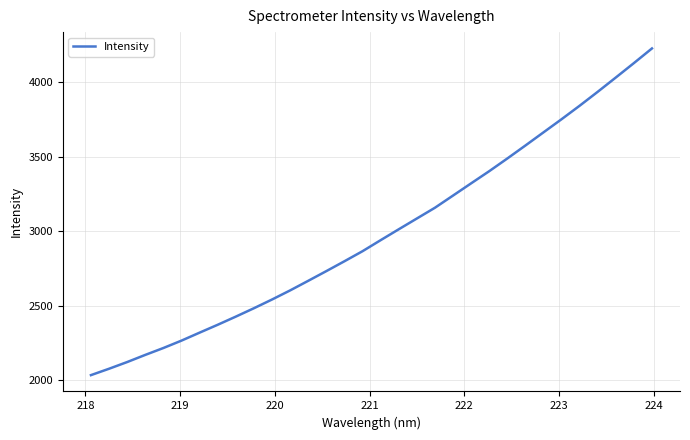

Reading left to right, what are all the values shown in this chart?

2033.2	2076.0	2121.0	2169.1	2215.3	2265.0	2318.6	2371.5	2426.2	2482.6	2541.2	2602.3	2666.7	2731.9	2798.1	2865.7	2939.7	3012.8	3085.1	3157.4	3239.2	3321.3	3402.9	3488.0	3575.2	3663.6	3751.9	3842.4	3936.1	4031.9	4128.7	4227.1